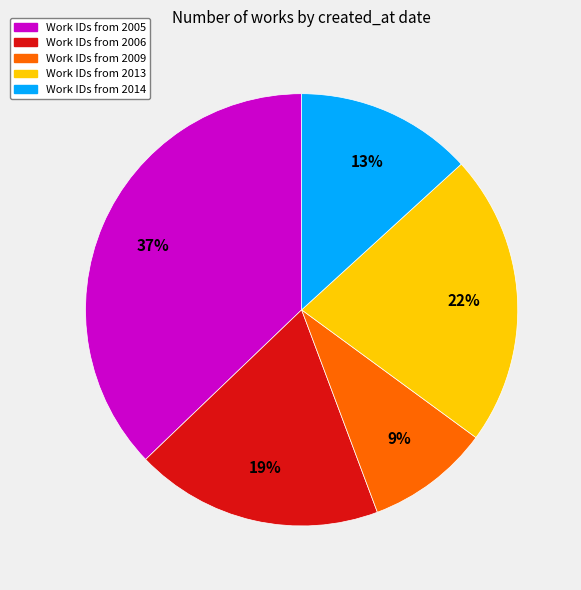

Combined, do Work IDs from 2009 and Work IDs from 2014 account for over 50%?

No